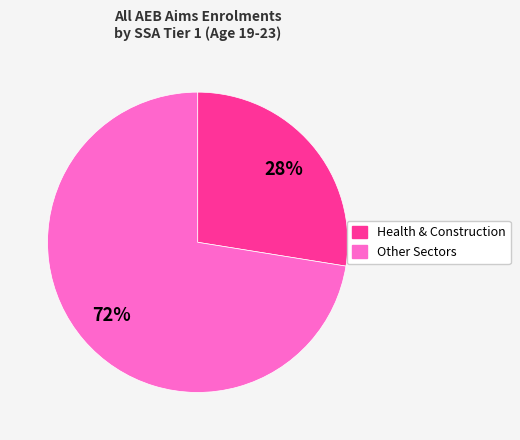

How many segments does this pie chart have?

2